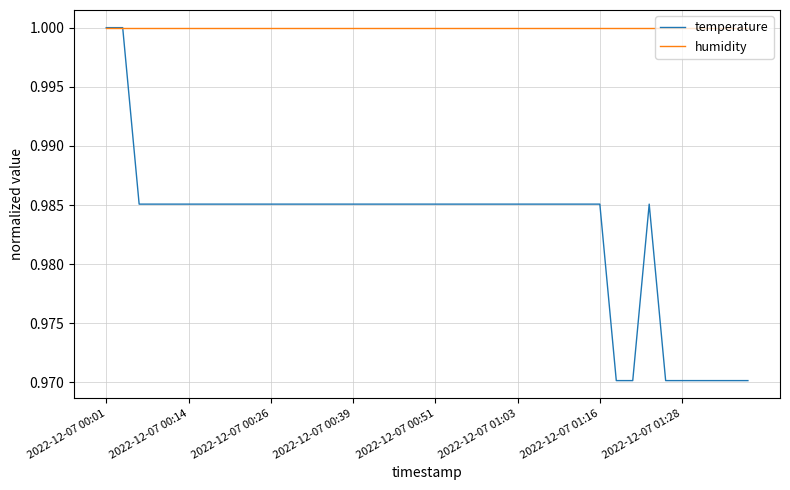

Which series has the largest total across all categories?

humidity